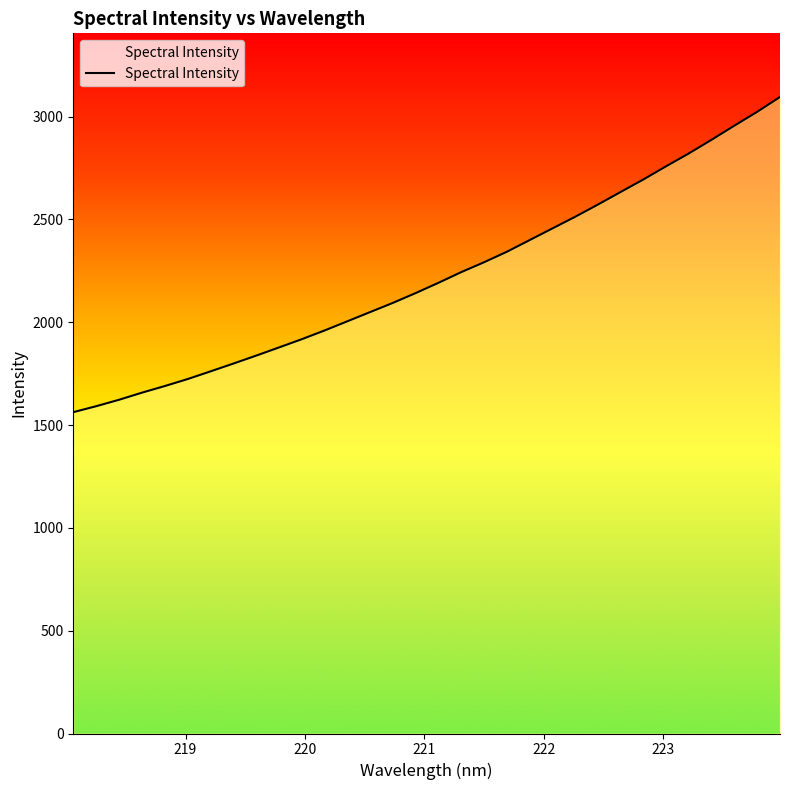

What is the sum of all values?

71151.6